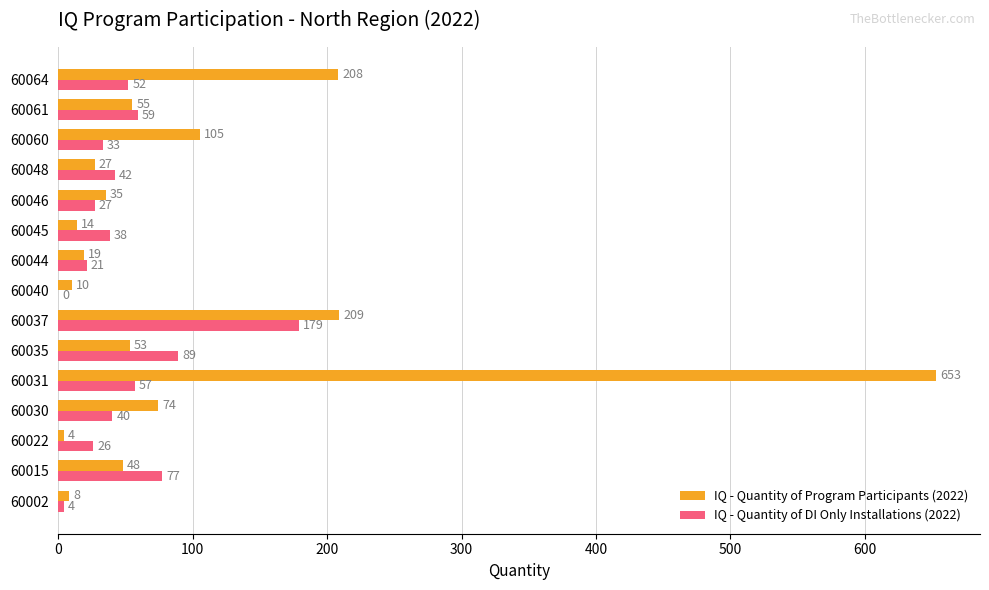

How many positive values does the IQ - Quantity of DI Only Installations (2022) series have?

14